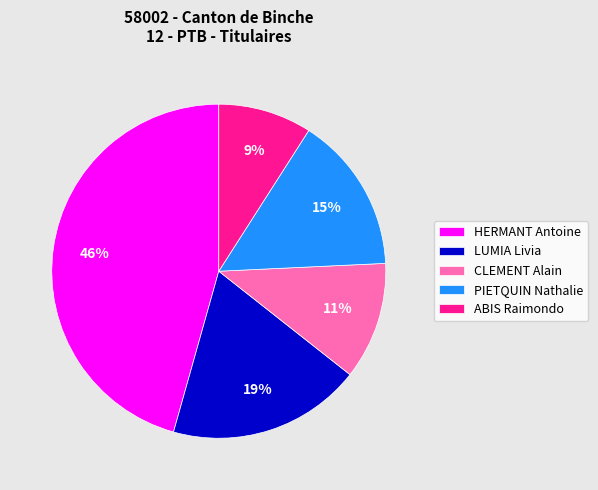

Does any single category account for the majority?

No